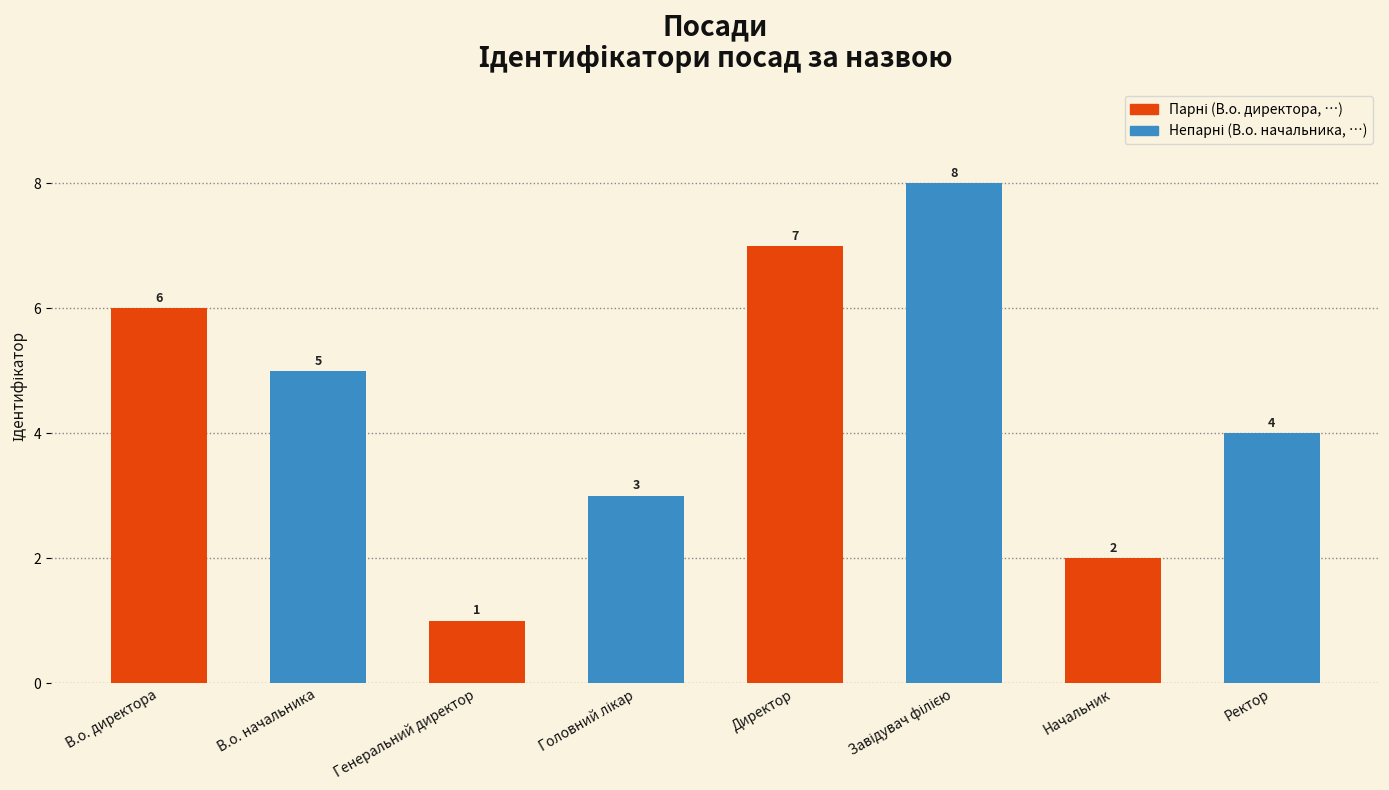

Reading left to right, extract all data points from this chart.

6	5	1	3	7	8	2	4